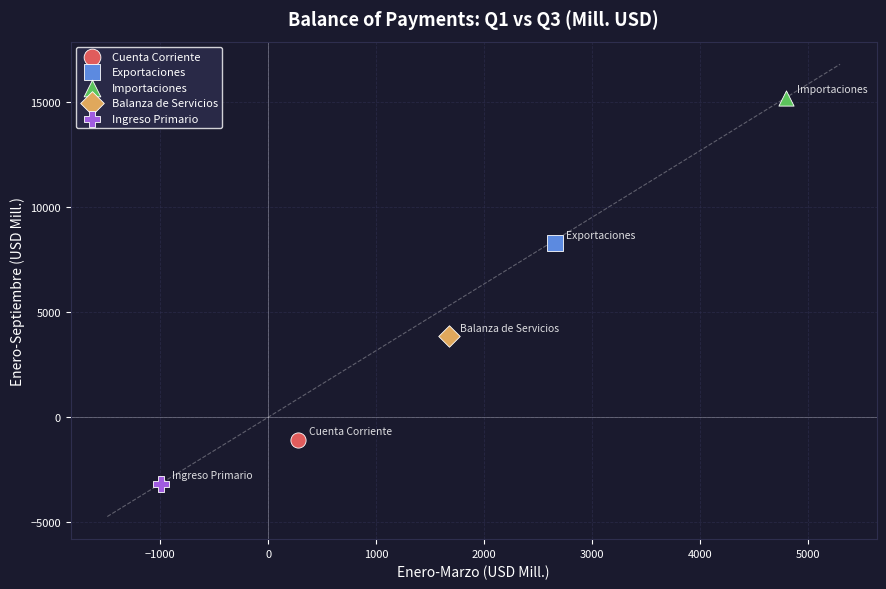

Which series contains the lowest Y value?

Ingreso Primario